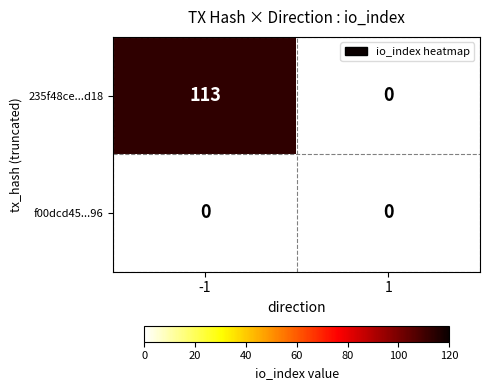

What is the highest value of the 235f48ce...d18 series?

113